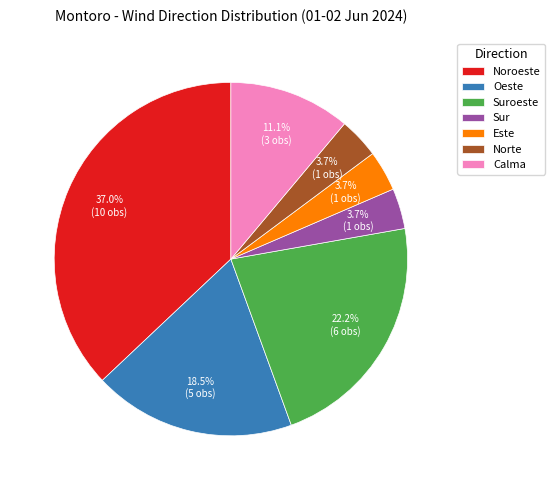

Which slice is the largest?

Noroeste